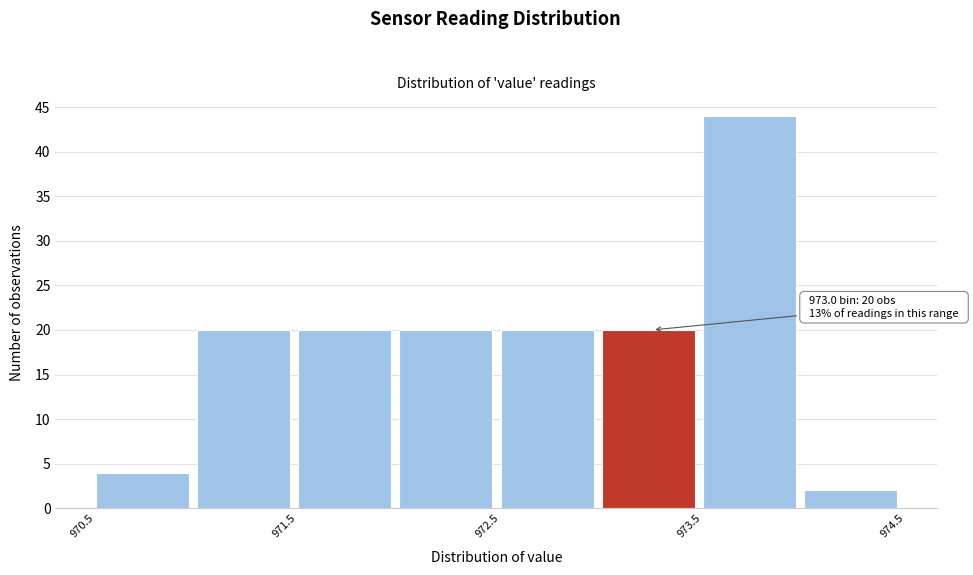

Which range on the x-axis has the tallest bar?

973.5 to 974.0